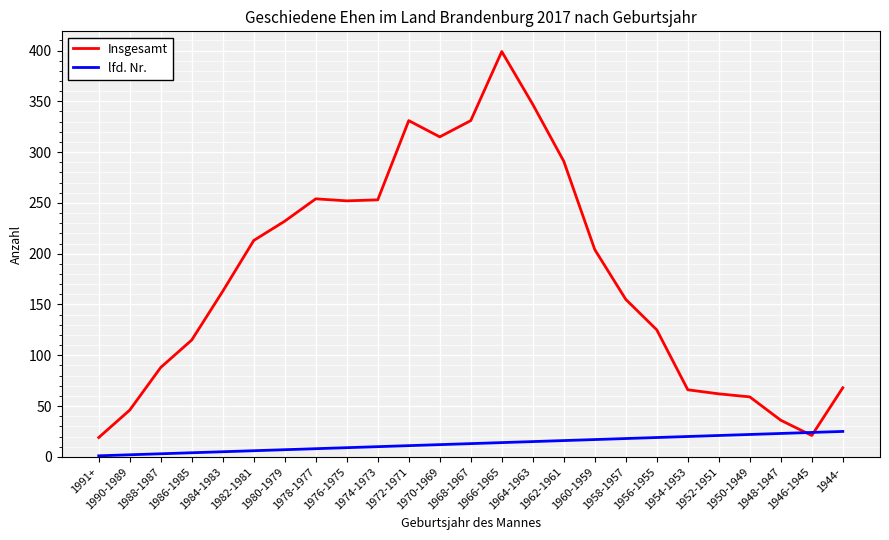

Does the chart have visible grid lines?

Yes